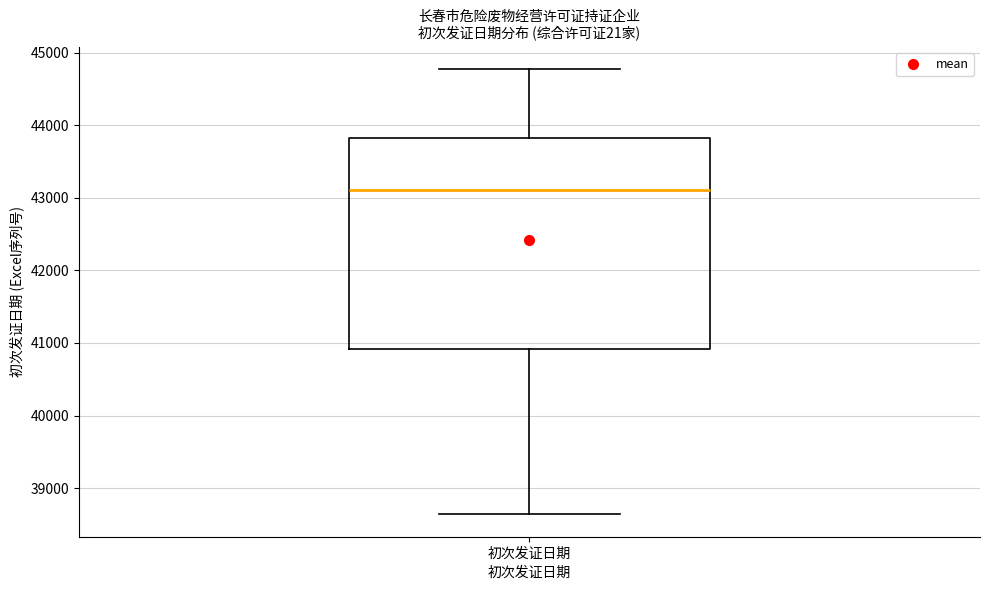

Where is the upper edge of the box for 初次发证日期 on the y-axis? The values are not printed on the chart, so give them approximately, as read against the axis.

43800